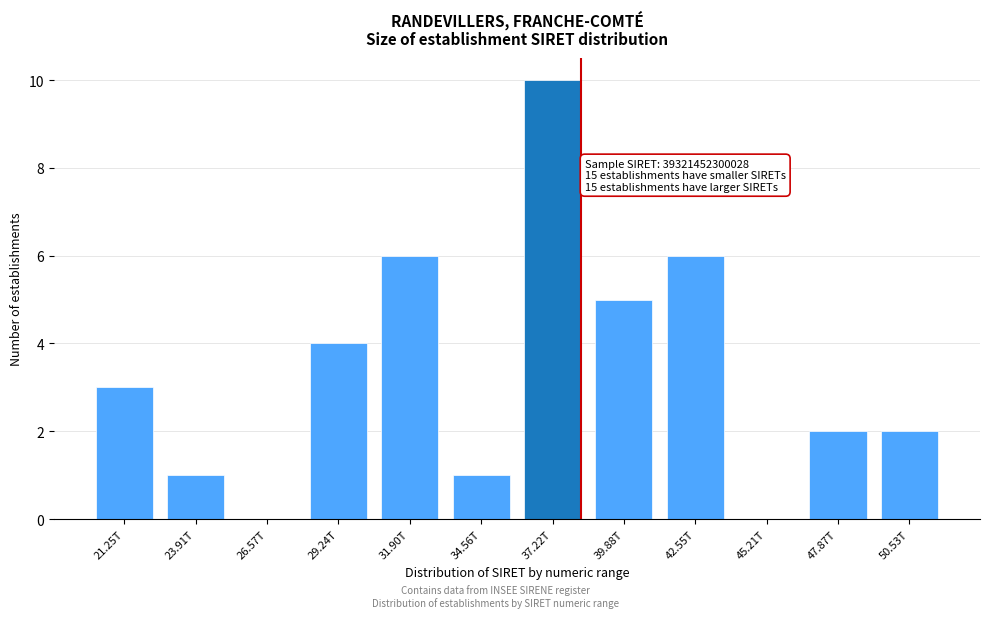

Reading left to right, list all the values displayed in this chart.

21.25T=3	23.91T=1	26.57T=0	29.24T=4	31.90T=6	34.56T=1	37.22T=10	39.88T=5	42.55T=6	45.21T=0	47.87T=2	50.53T=2